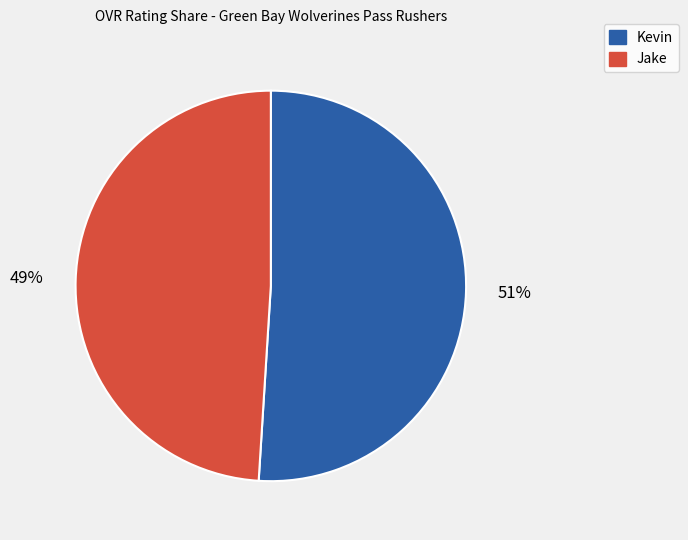

What is the largest slice in the pie chart?

Kevin